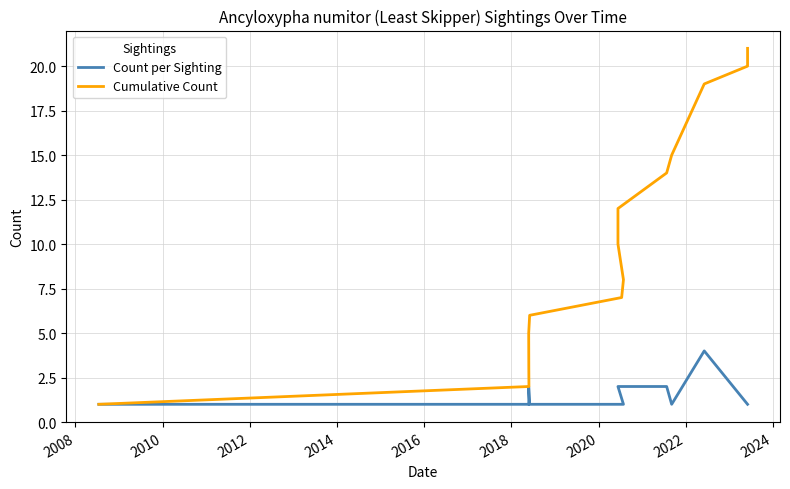

How many lines are shown in the chart?

2